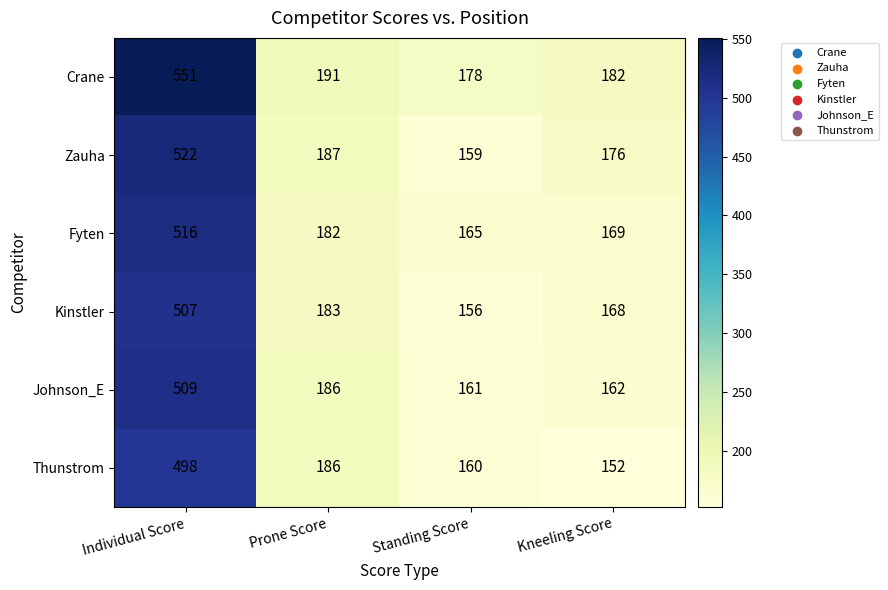

What is the maximum value shown in the chart?

551